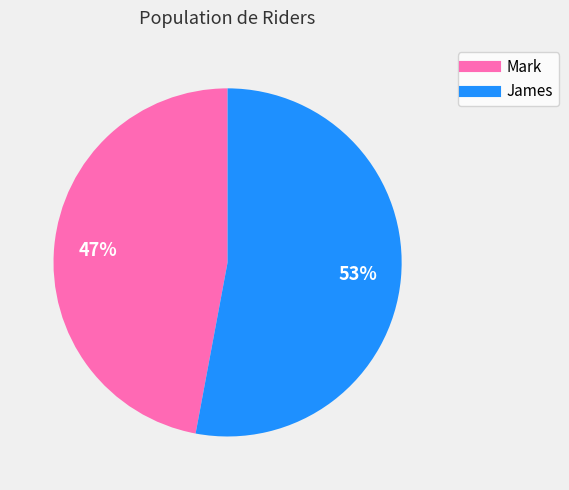

To the nearest percent, what is the combined percentage of Mark and James?

100%